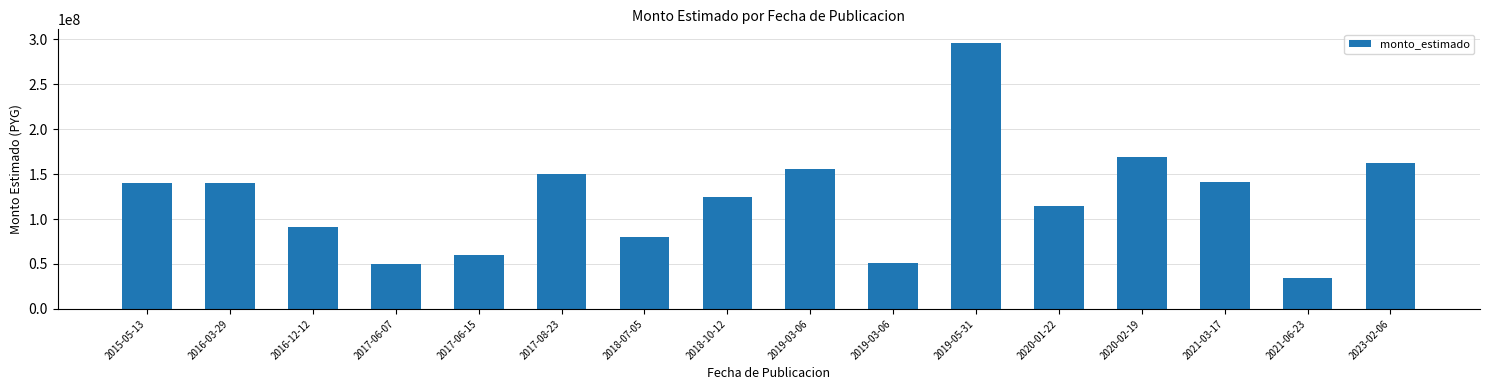

Read the value at 2015-05-13, to the nearest 50.

139999000